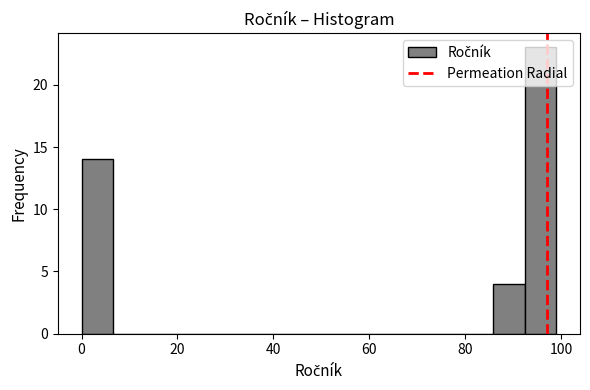

Read against the x-axis, roughly where is the centre of the tallest bar?

96